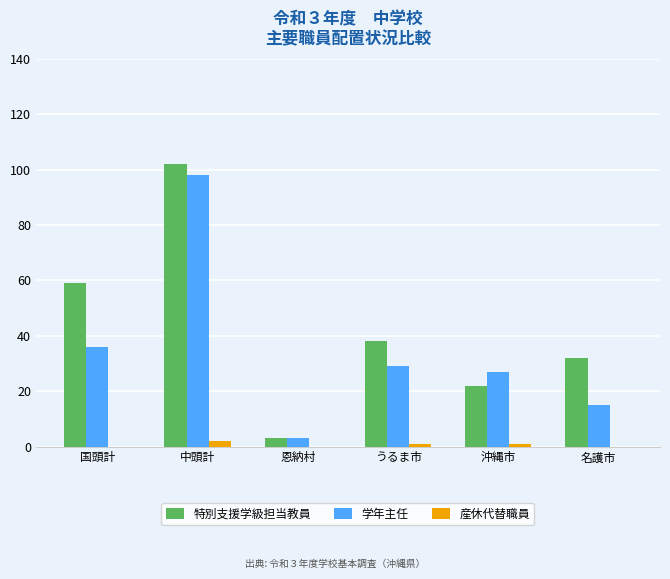

The value of 特別支援学級担当教員 at 国頭計 is 59. True or false?

True